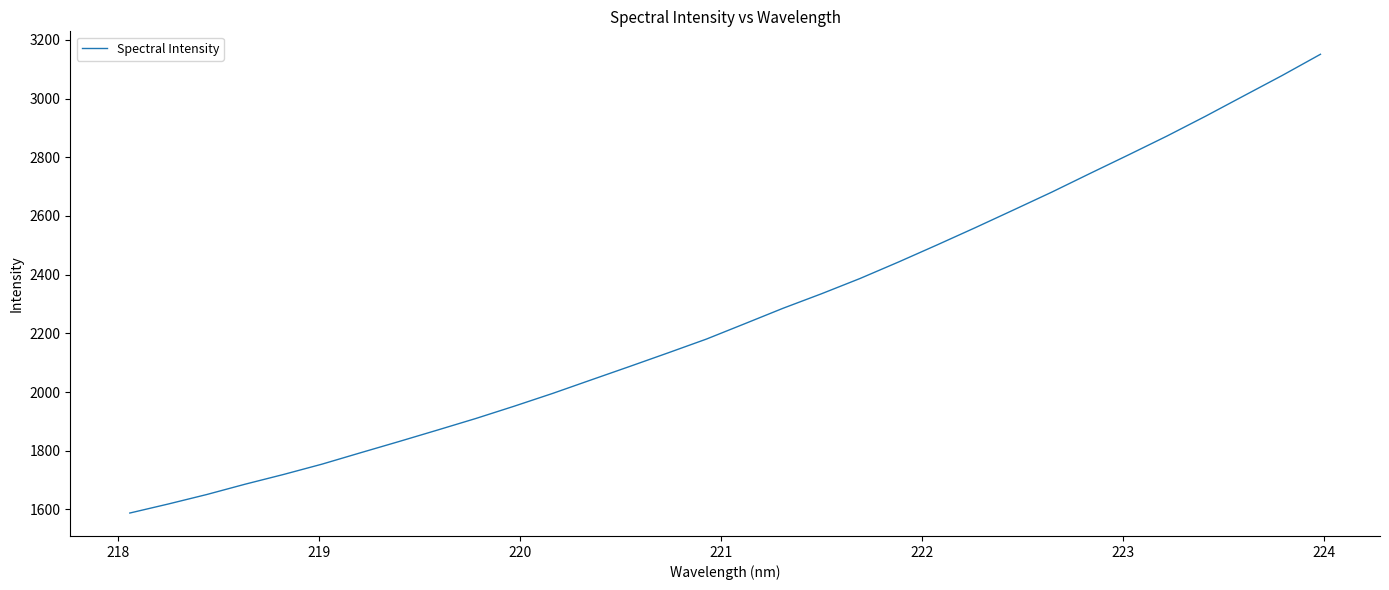

What is the average value?

2264.5